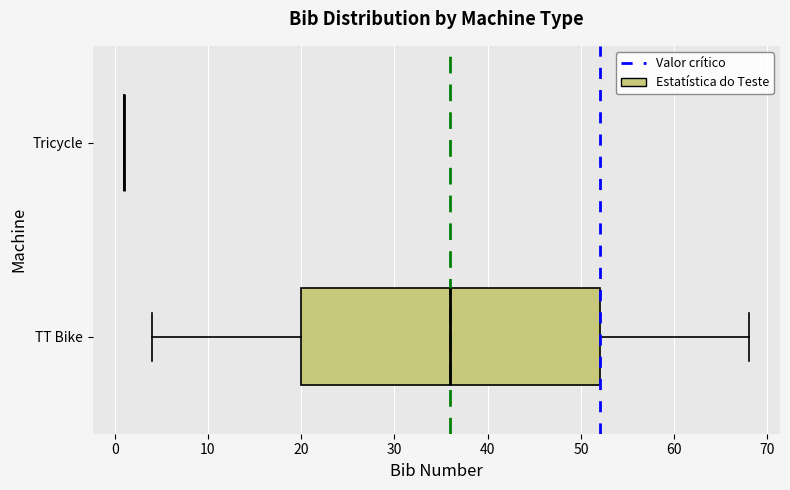

Reading bottom to top, read every box against the x-axis: the position of its median line, the range the box covers, and the ends of its whiskers. The values are not printed on the chart, so give them approximately, as read against the axis.

TT Bike: median 36, box 20 to 52, whiskers 4 to 68
Tricycle: box collapsed to a line at 1, whiskers 1 to 1